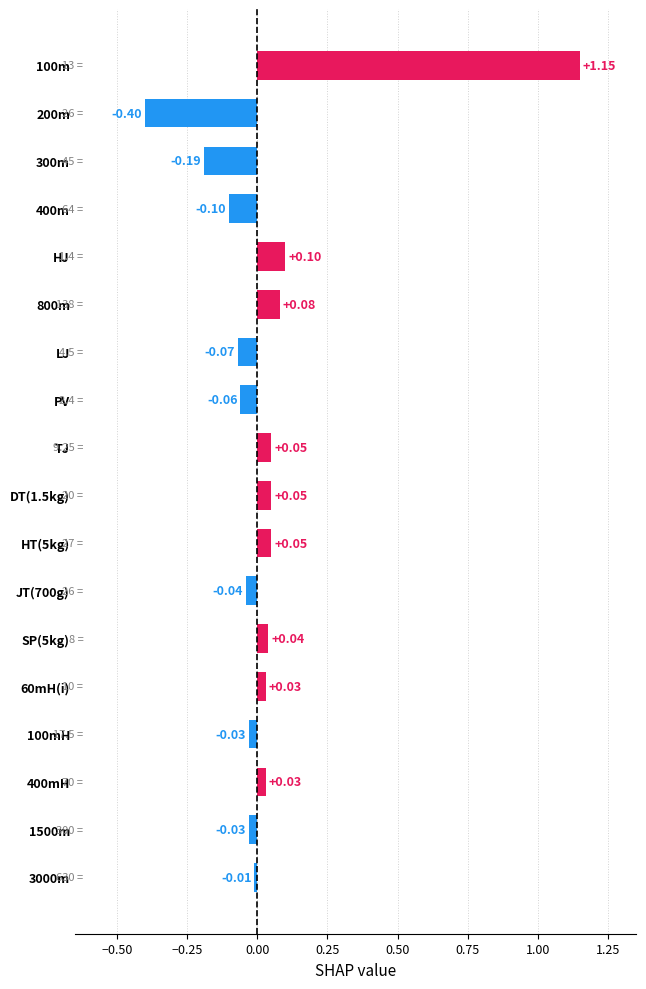

Does the chart contain stacked bars?

No